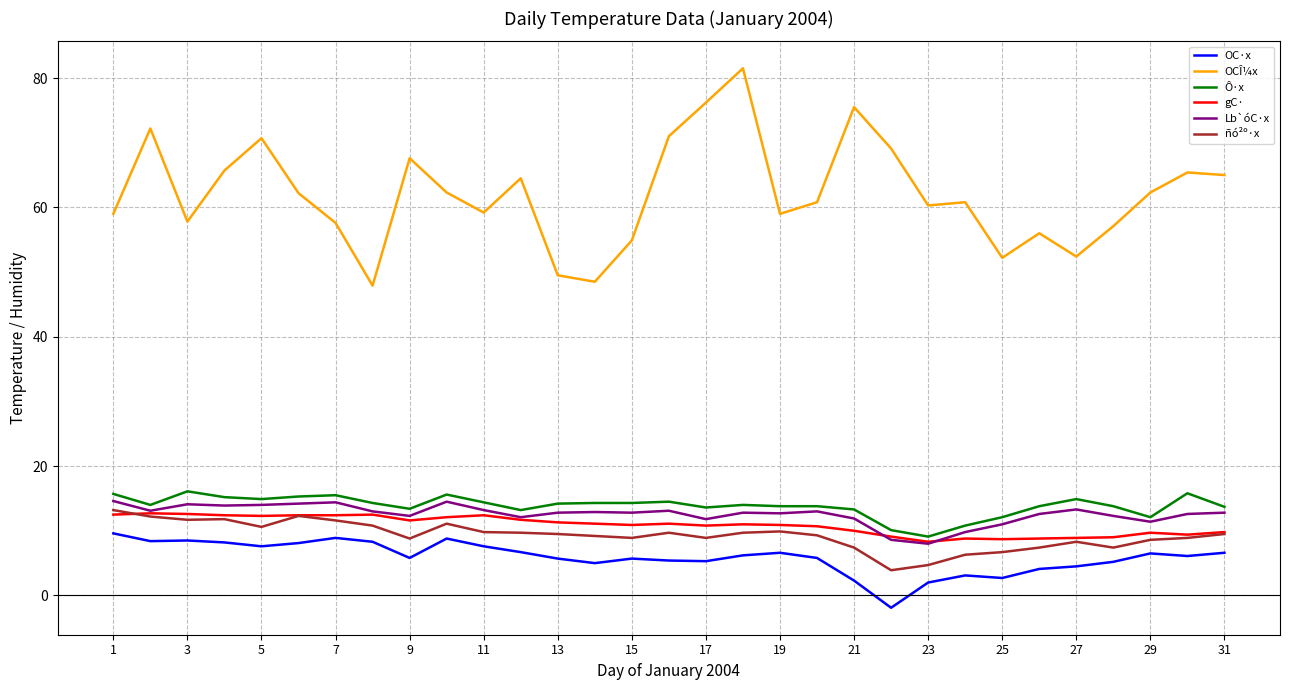

Which series has the largest total across all categories?

OCÎ¼x